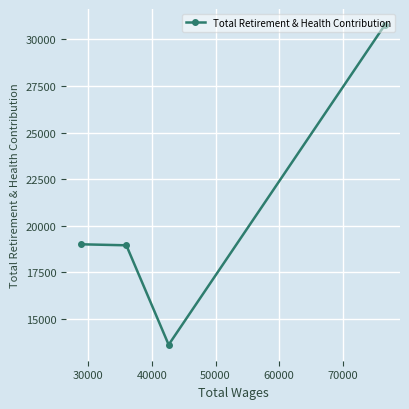

What is the average value?

20584